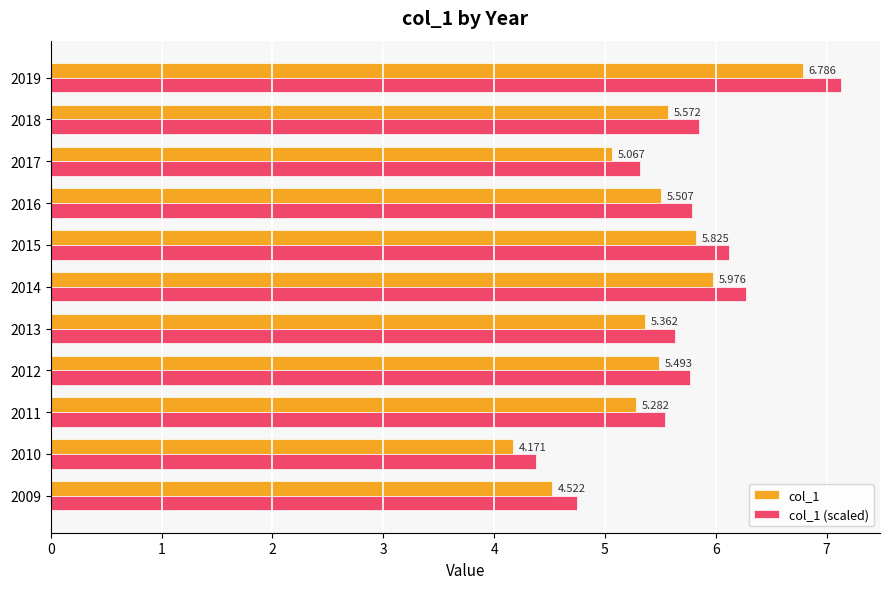

What are all the series names shown in the legend?

col_1, col_1 (scaled)